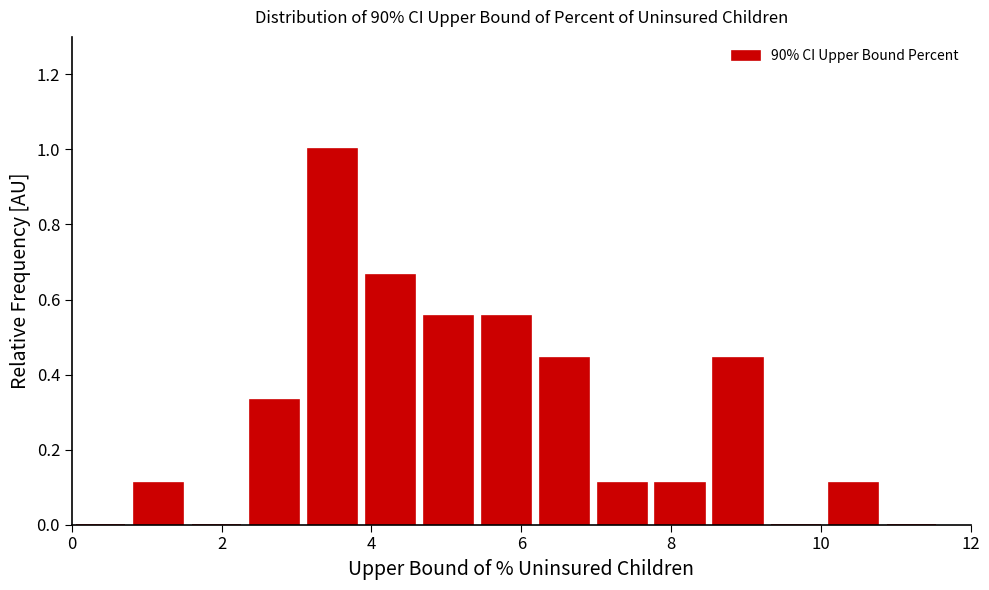

Around what value on the x-axis is the tallest bar? Give the approximate position of its centre, as read against the axis.

3.4